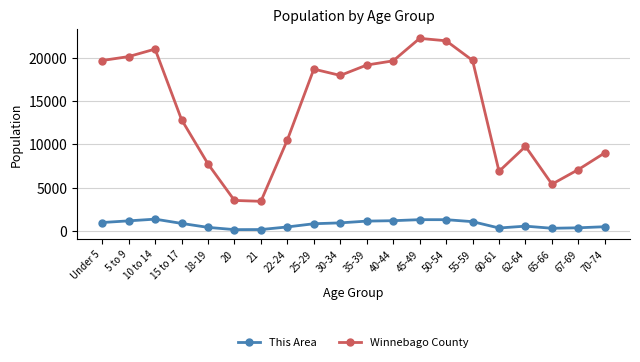

At which label is Winnebago County closest to 12816?

15 to 17